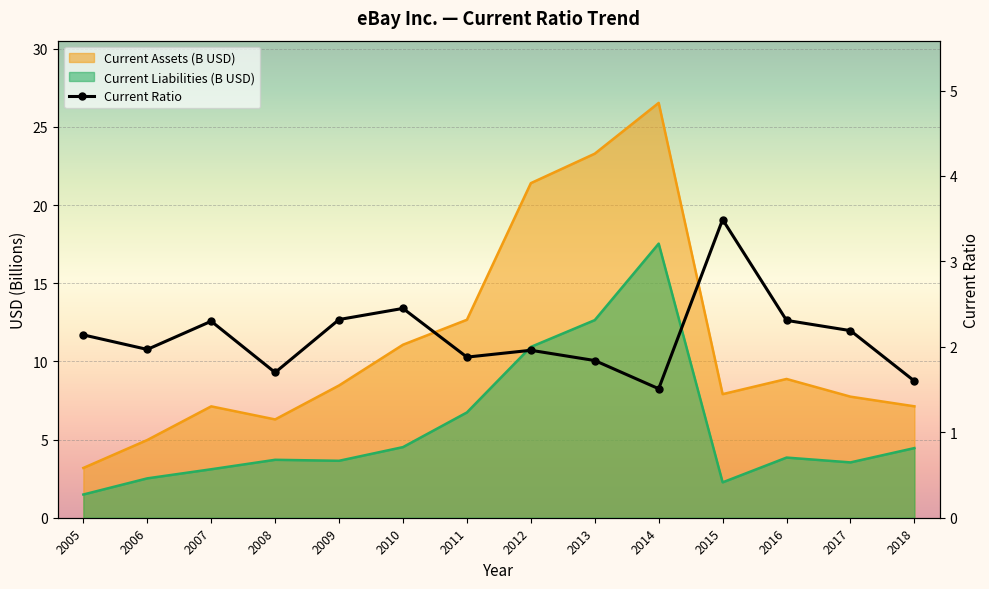

How many lines are shown in the chart?

1